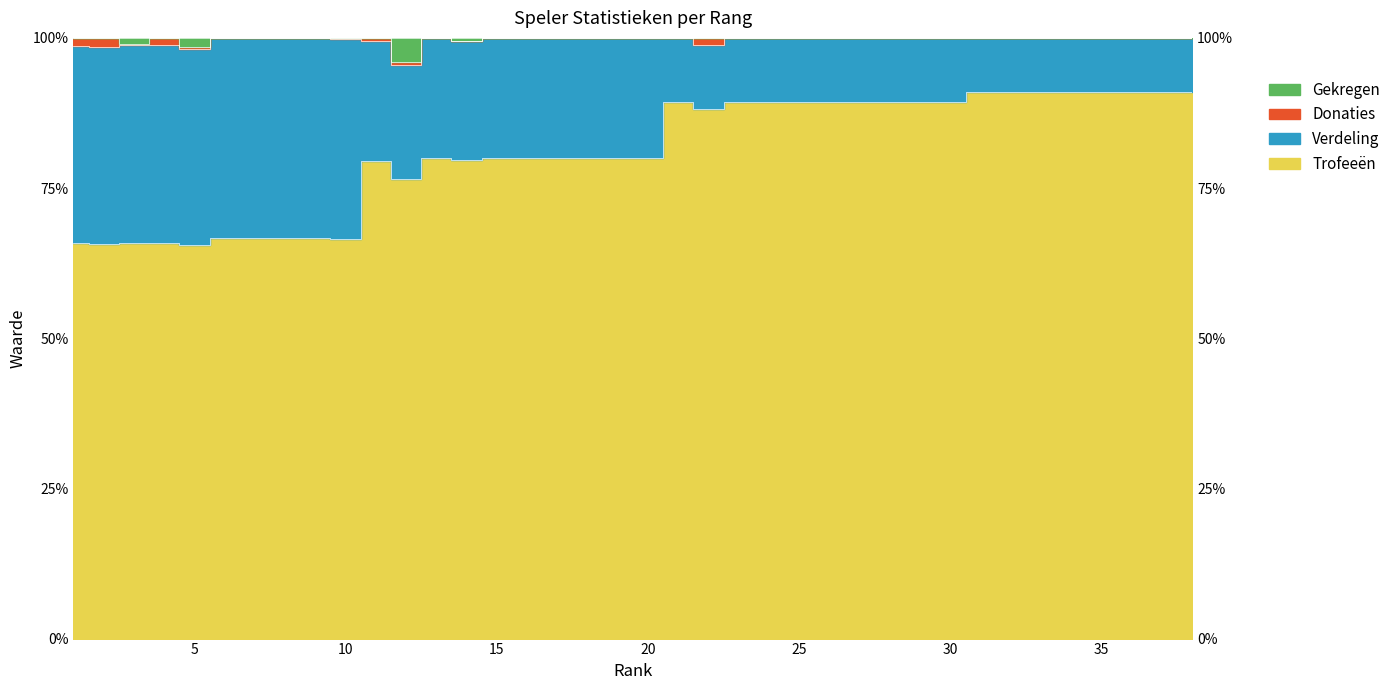

Which series has the widest spread of values?

Verdeling